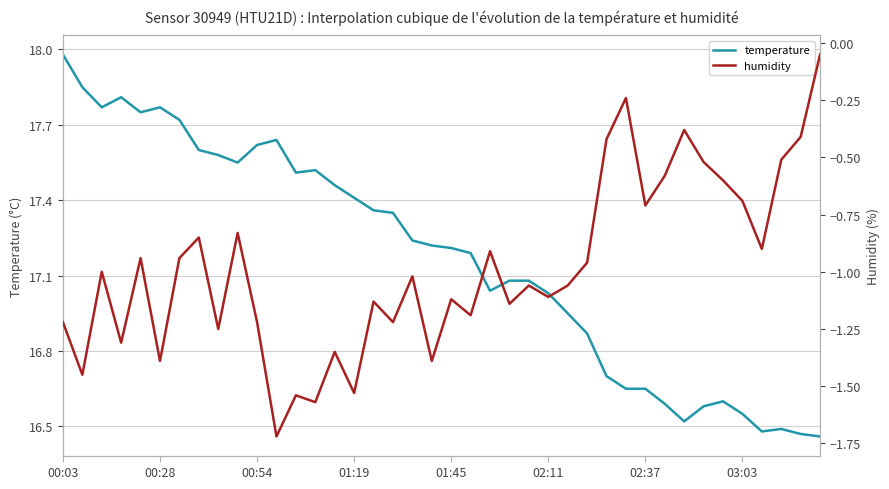

Rank the series by their average value, from highest to lowest.

temperature, humidity